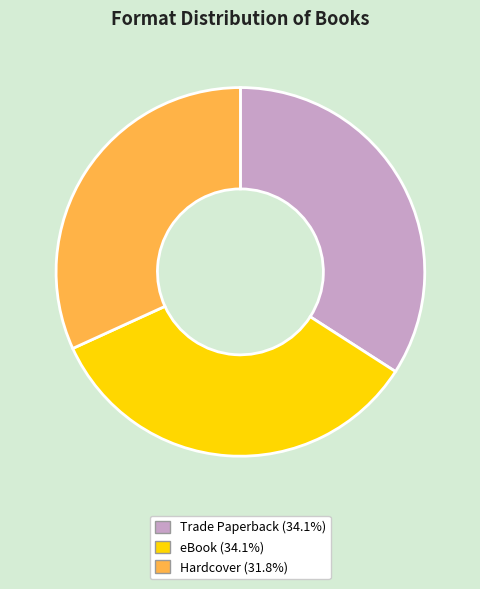

Which slice is the smallest?

Hardcover